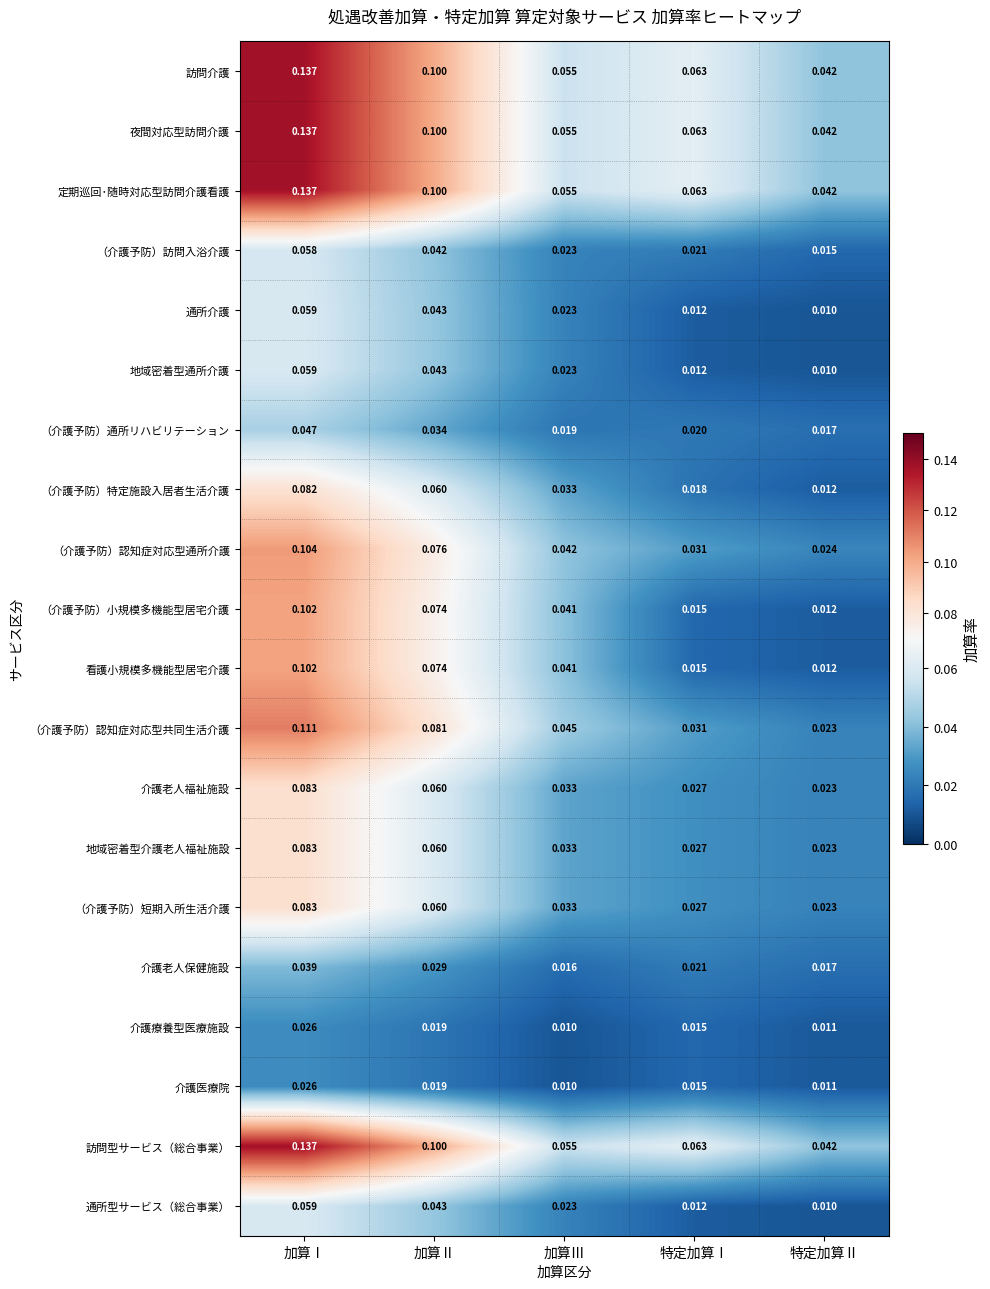

Rank the categories by 訪問型サービス（総合事業） value from highest to lowest.

加算Ⅰ, 加算Ⅱ, 特定加算Ⅰ, 加算Ⅲ, 特定加算Ⅱ